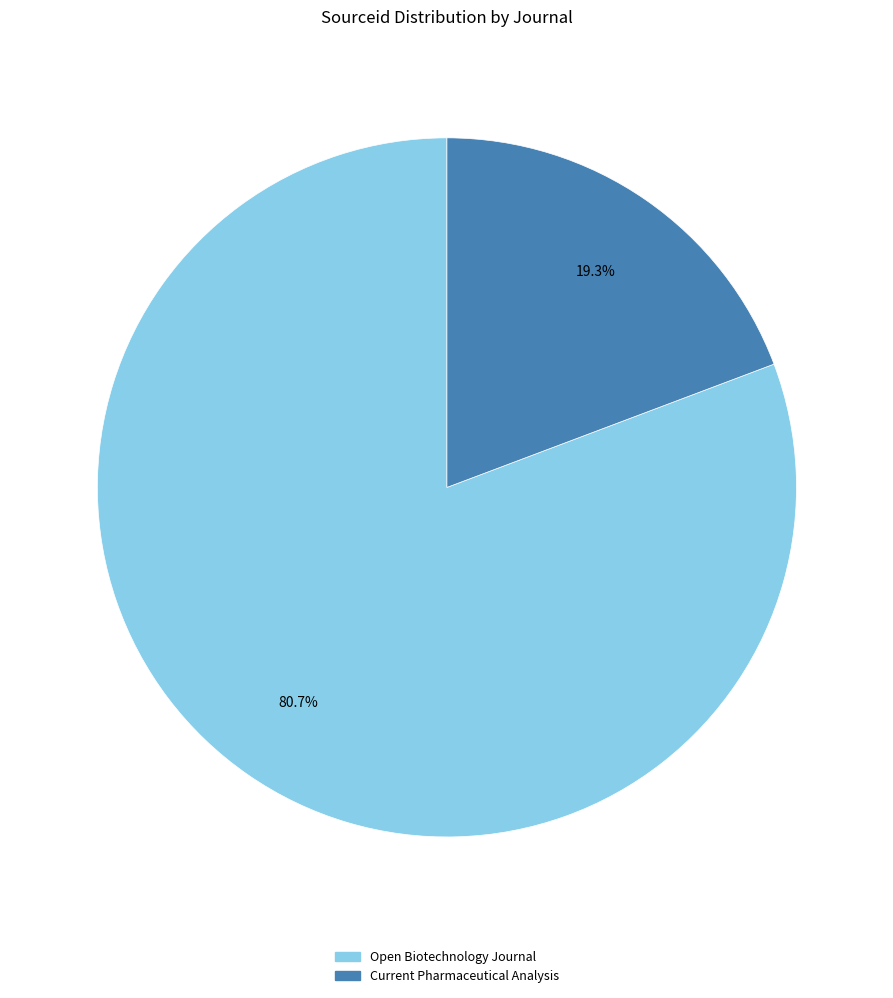

To the nearest percent, what percentage of the pie is Current Pharmaceutical Analysis?

19%